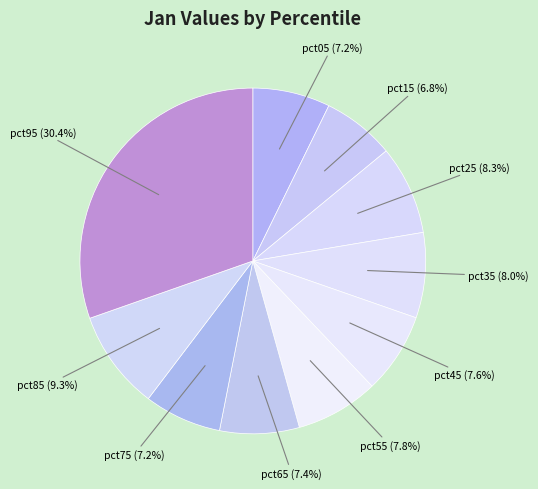

What portion of the pie excludes pct35?

92.0%